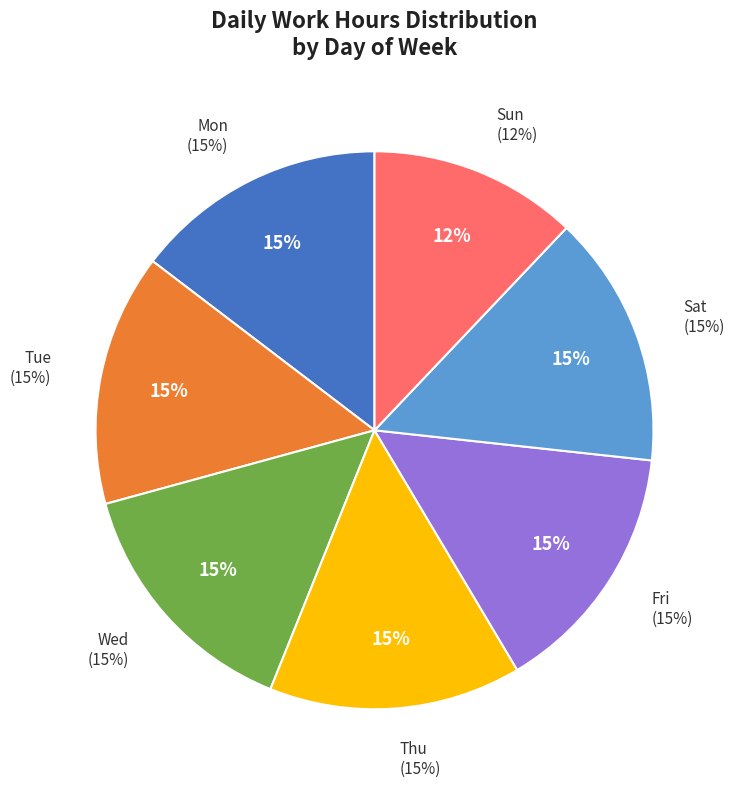

What percentage is the Fri slice, to the nearest percent?

15%